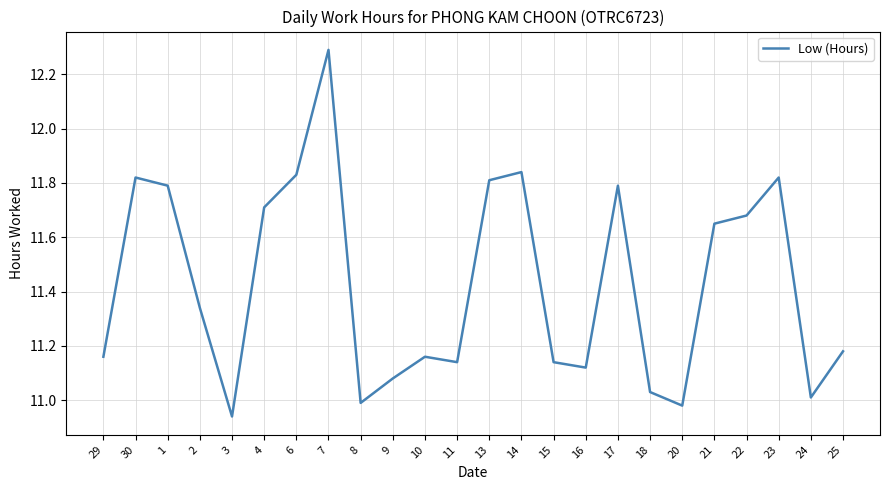

What is the greatest value displayed?

12.3